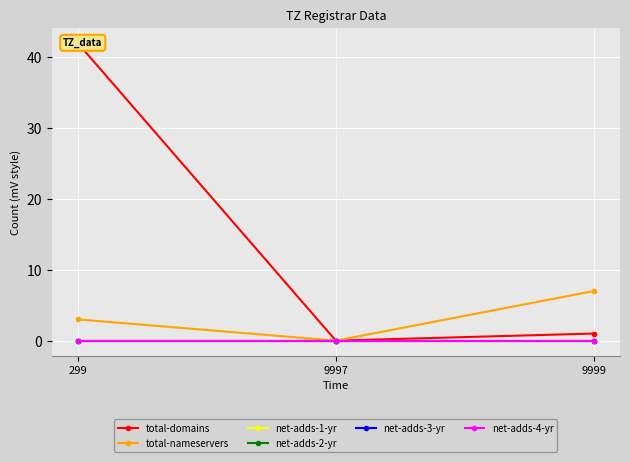

Reading left to right, list all the values displayed in this chart.

total-domains: 299=42	9997=0	9999=1
total-nameservers: 299=3	9997=0	9999=7
net-adds-1-yr: 299=0	9997=0	9999=0
net-adds-2-yr: 299=0	9997=0	9999=0
net-adds-3-yr: 299=0	9997=0	9999=0
net-adds-4-yr: 299=0	9997=0	9999=0